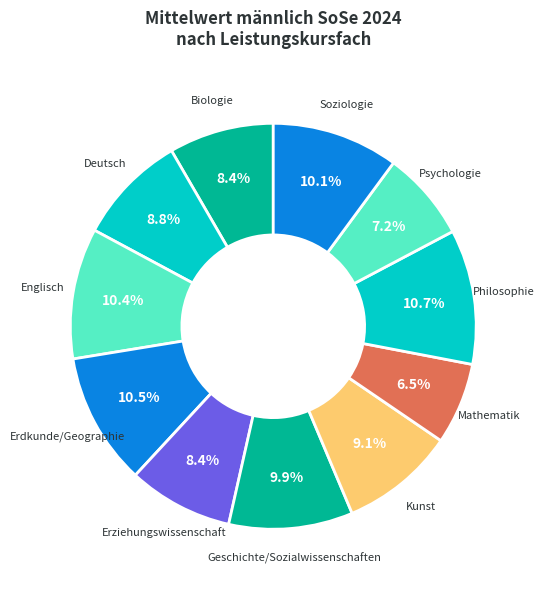

How many slices are in this pie chart?

11